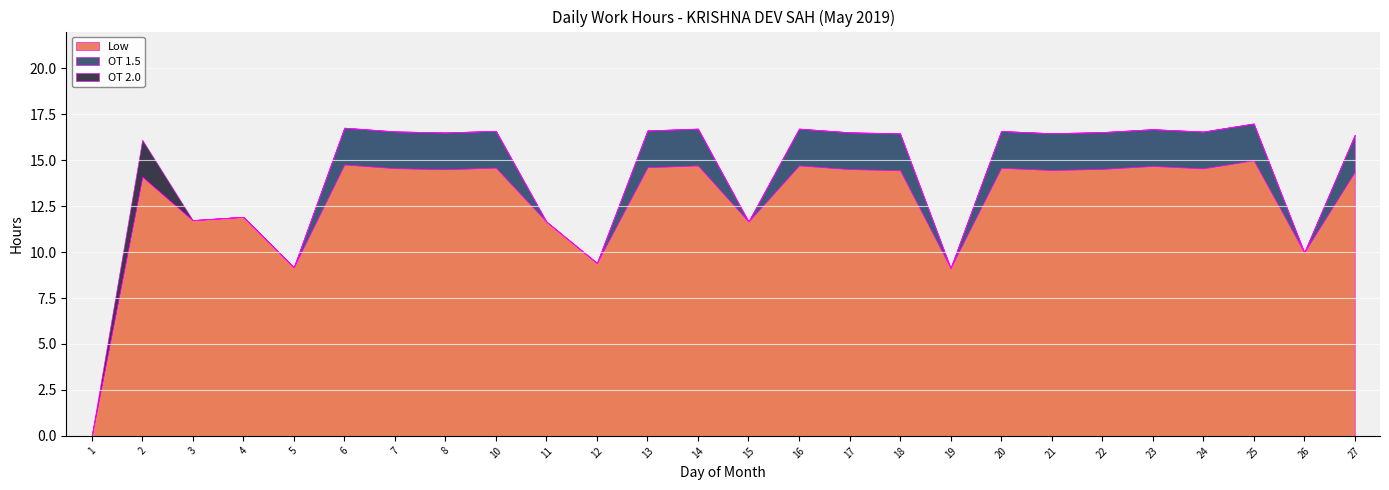

Which series changed the most between 10 and 18?

Low